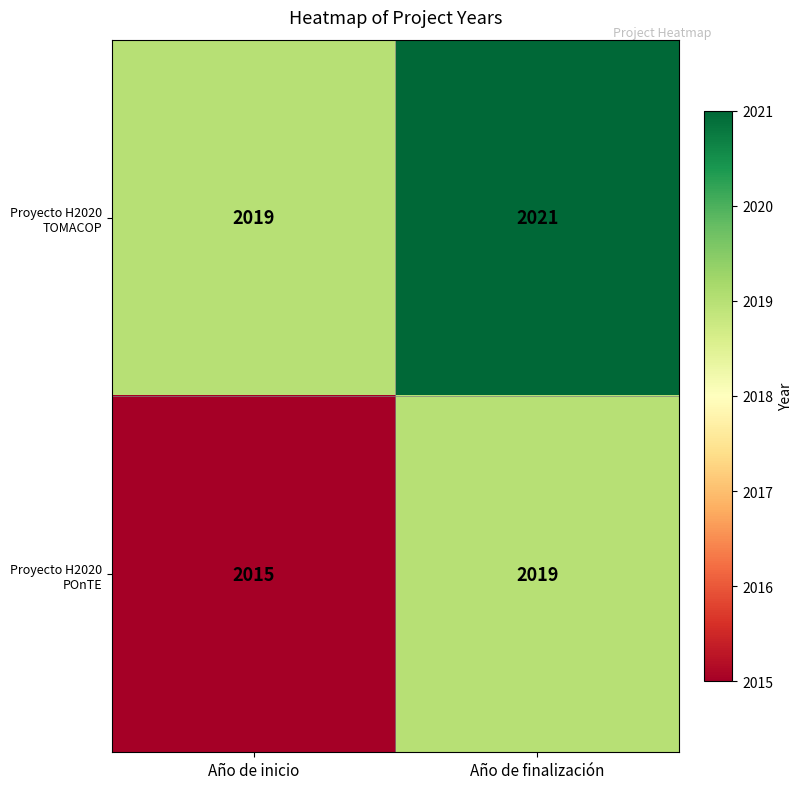

What is the difference between the Proyecto H2020 POnTE values at Año de inicio and Año de finalización?

4